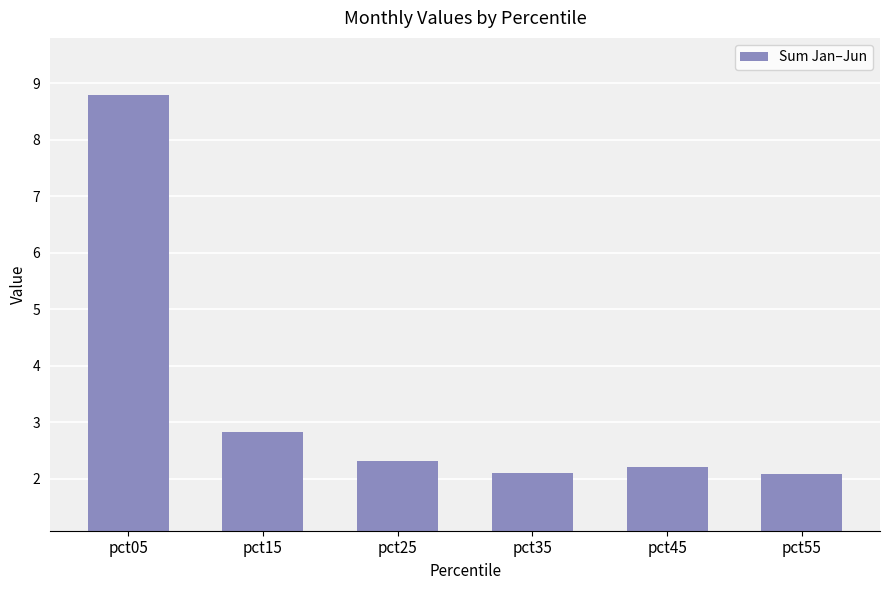

The chart shows a value of 3.0 at pct55. True or false?

False